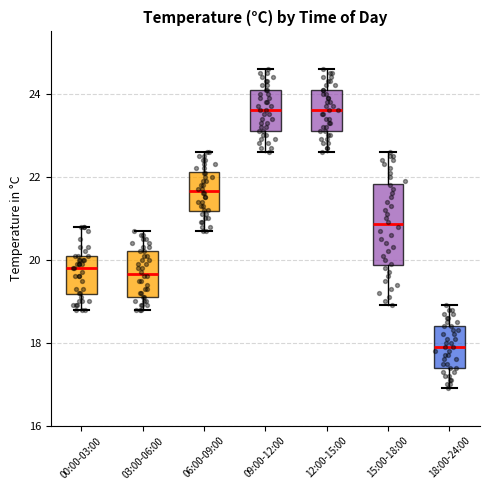

Reading left to right, transcribe this box plot: for each box, give where its median line is, the range the box spans, and where its two whiskers end, as read against the y-axis. The values are not printed on the chart, so give them approximately, as read against the axis.

00:00-03:00: median 19.8, box 19.2 to 20.2, whiskers 18.8 to 20.8
03:00-06:00: median 19.6, box 19.2 to 20.2, whiskers 18.8 to 20.8
06:00-09:00: median 21.6, box 21.2 to 22.2, whiskers 20.8 to 22.6
09:00-12:00: median 23.6, box 23.2 to 24.2, whiskers 22.6 to 24.6
12:00-15:00: median 23.6, box 23.2 to 24.2, whiskers 22.6 to 24.6
15:00-18:00: median 20.8, box 19.8 to 21.8, whiskers 19.0 to 22.6
18:00-24:00: median 18.0, box 17.4 to 18.4, whiskers 17.0 to 19.0